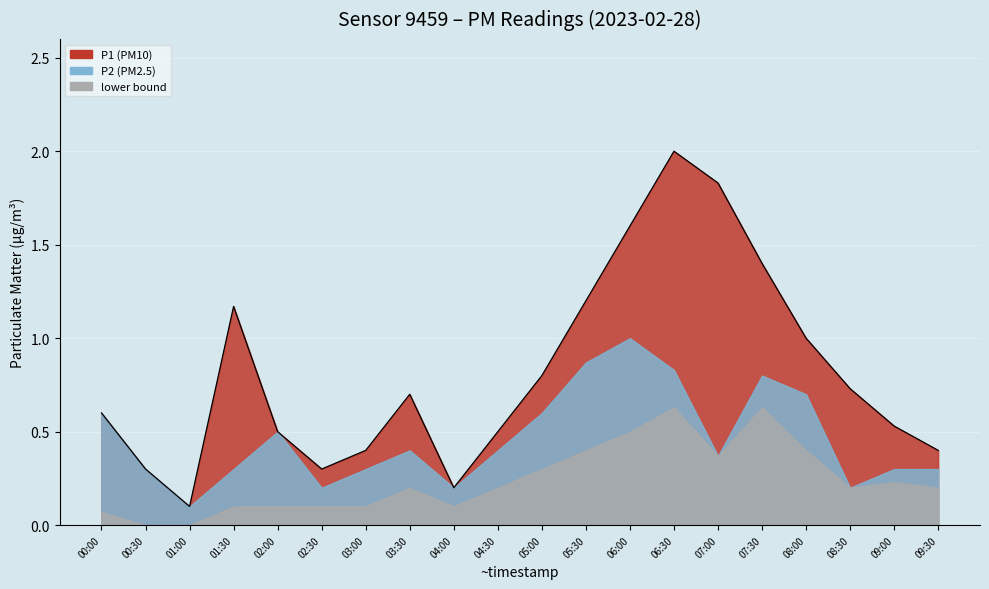

How many points are lower than both their immediate neighbors (excluding endpoints)?

3